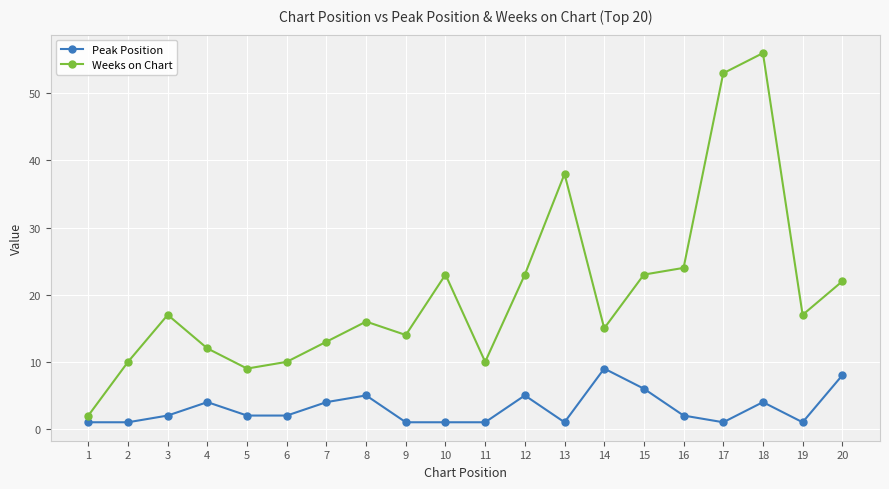

What is the value of the Peak Position point at the 16th from the left?

2